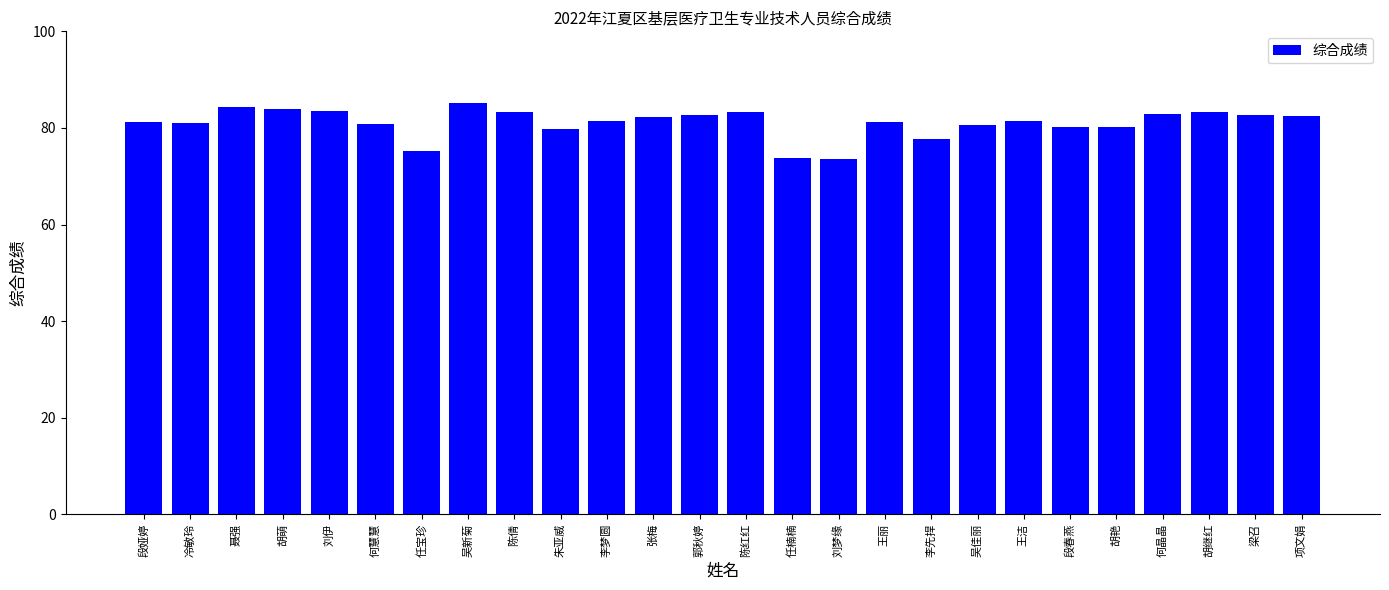

What is the average value?

81.1